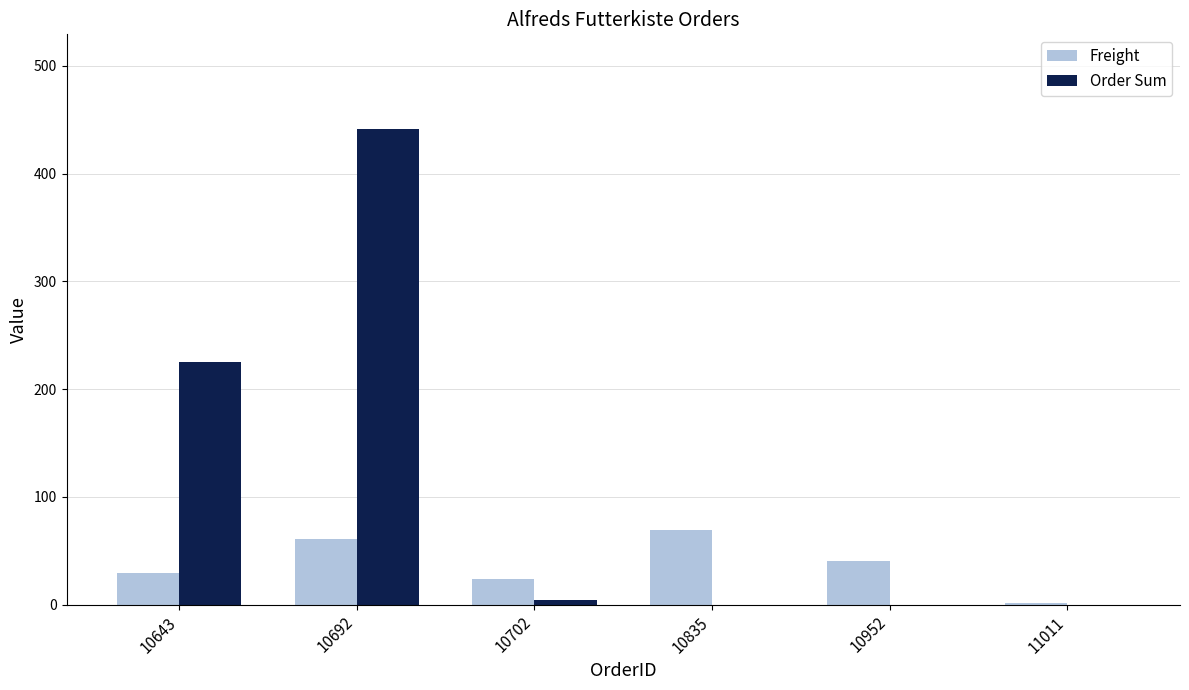

Is it true that Order Sum equals 441.0 at 10692?

True